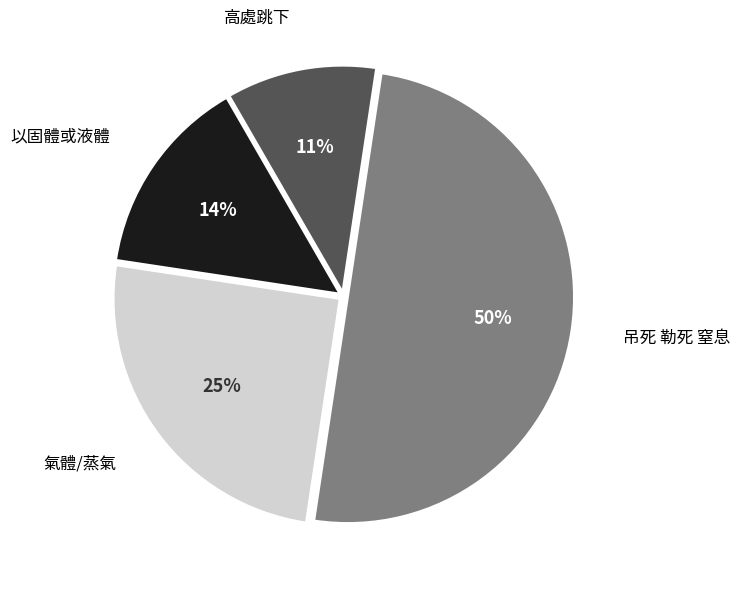

To the nearest percent, what is the average slice percentage?

25%